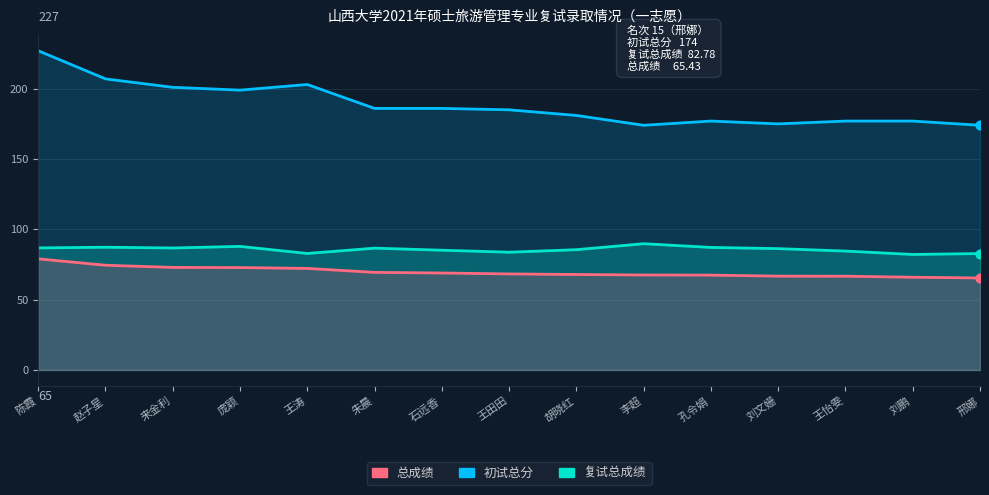

Which series has the largest total across all categories?

初试总分